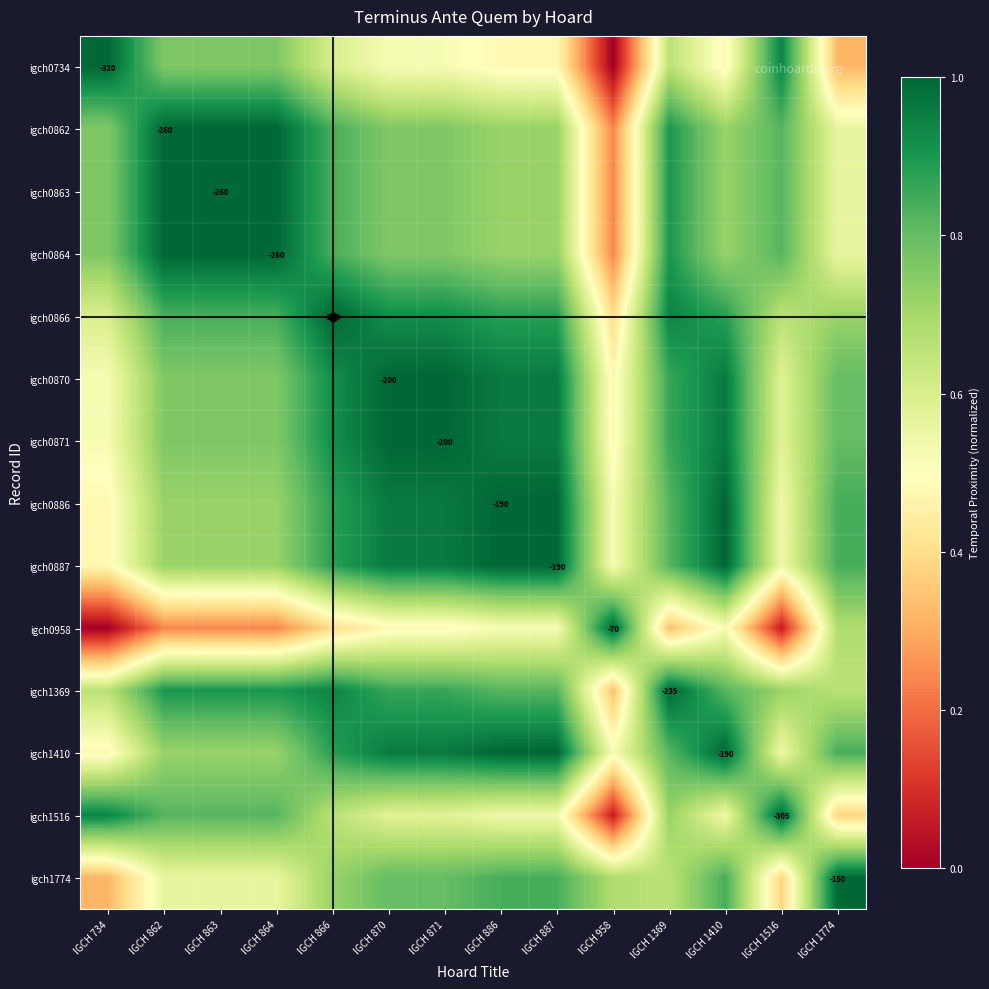

Rank the series by their maximum value, from highest to lowest.

igch0734, igch0862, igch0863, igch0864, igch0866, igch0870, igch0871, igch0886, igch0887, igch0958, igch1369, igch1410, igch1516, igch1774